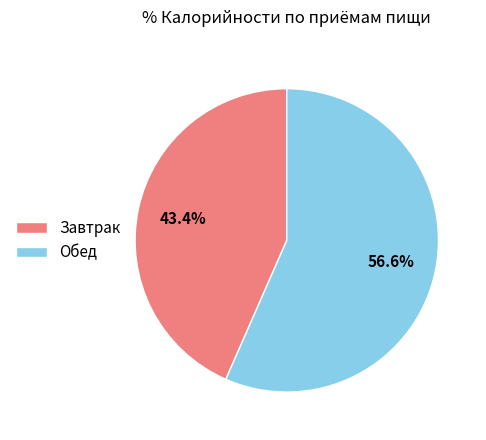

How many slices are in this pie chart?

2